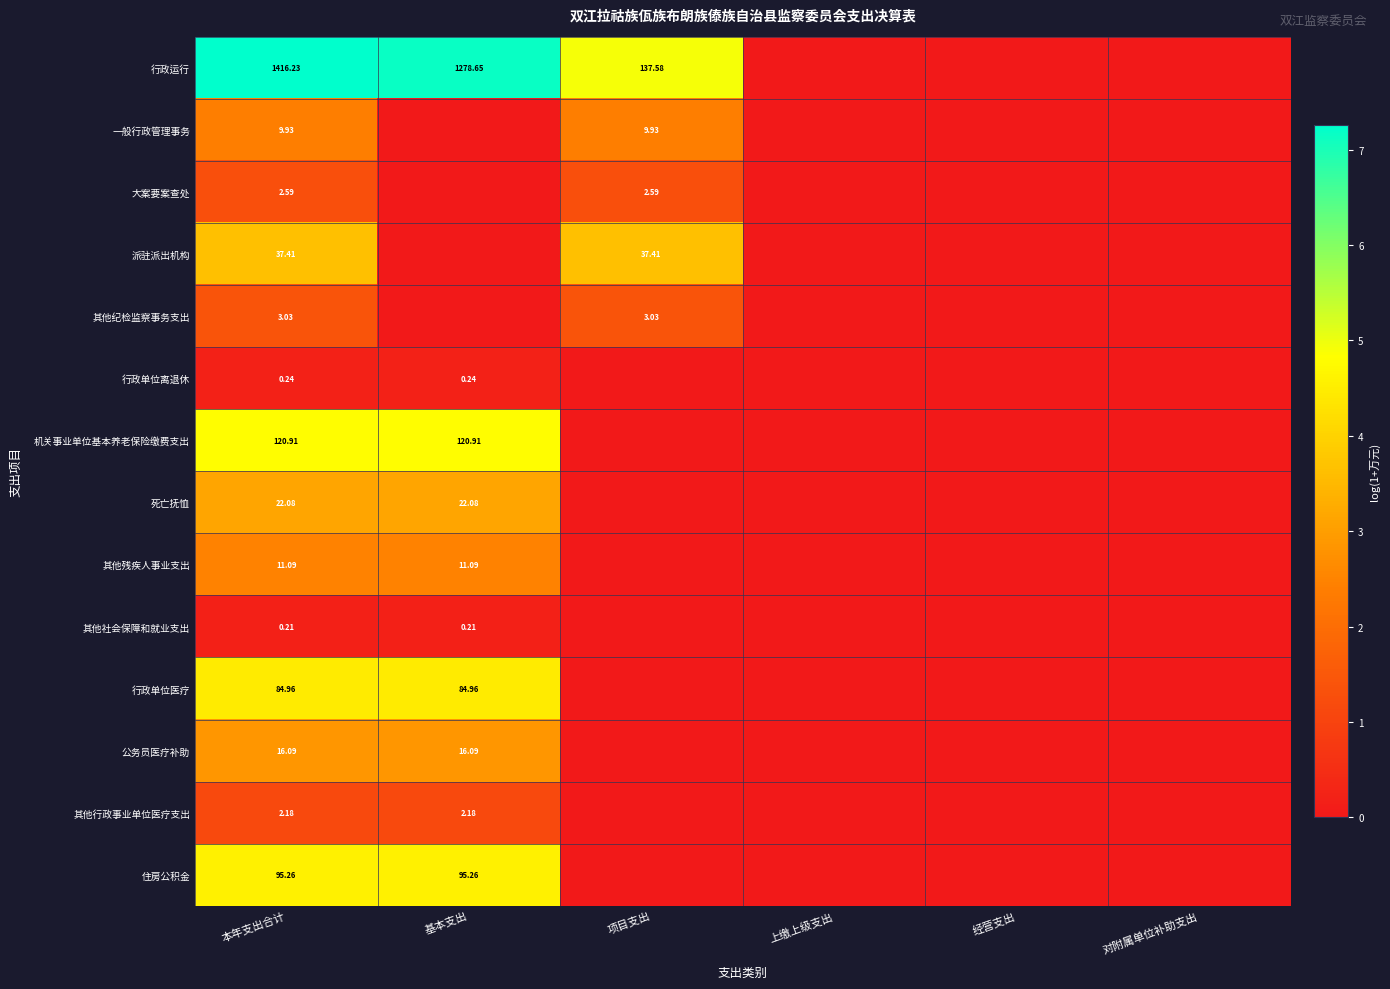

The 行政运行 series shows 4.6 at 基本支出. True or false?

False